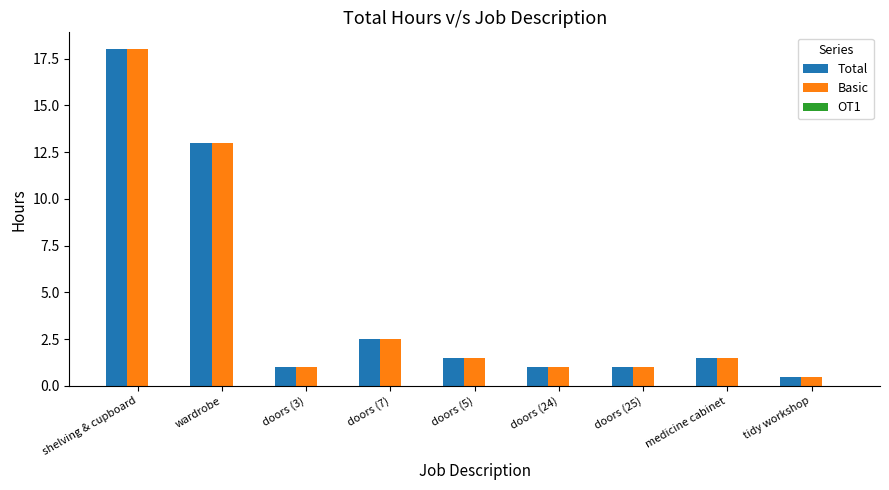

At which label is Total closest to 9?

wardrobe